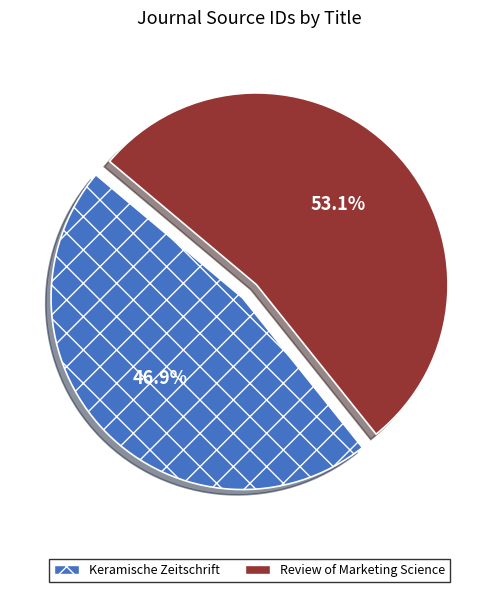

To the nearest percent, what portion does Keramische Zeitschrift represent?

47%